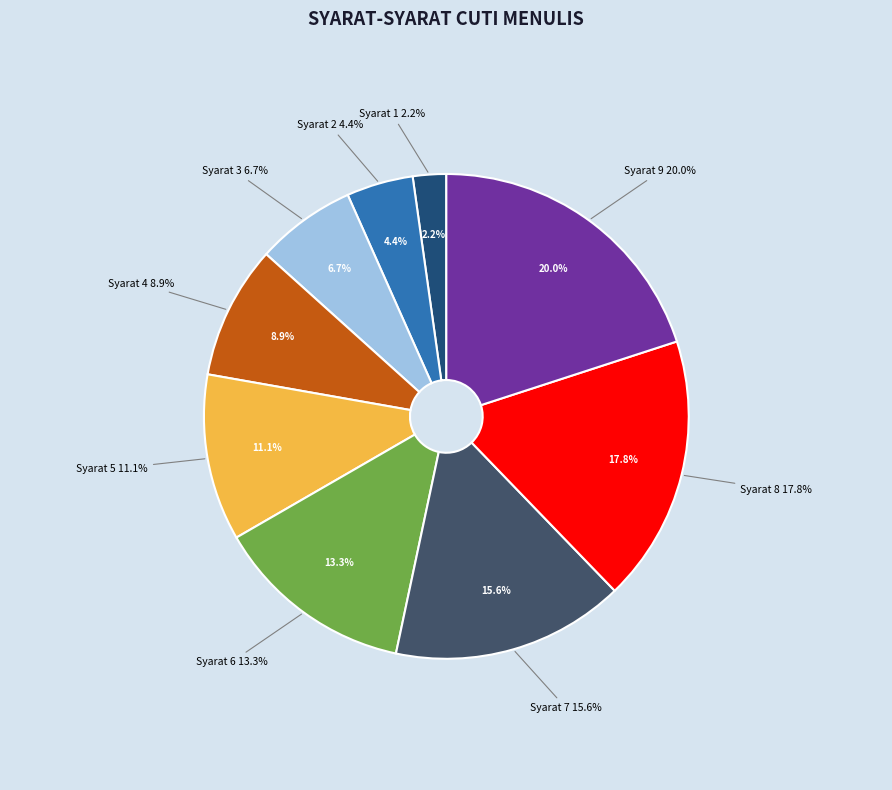

Approximately how many times larger is the value at Syarat 6 compared to Syarat 1?

6.0